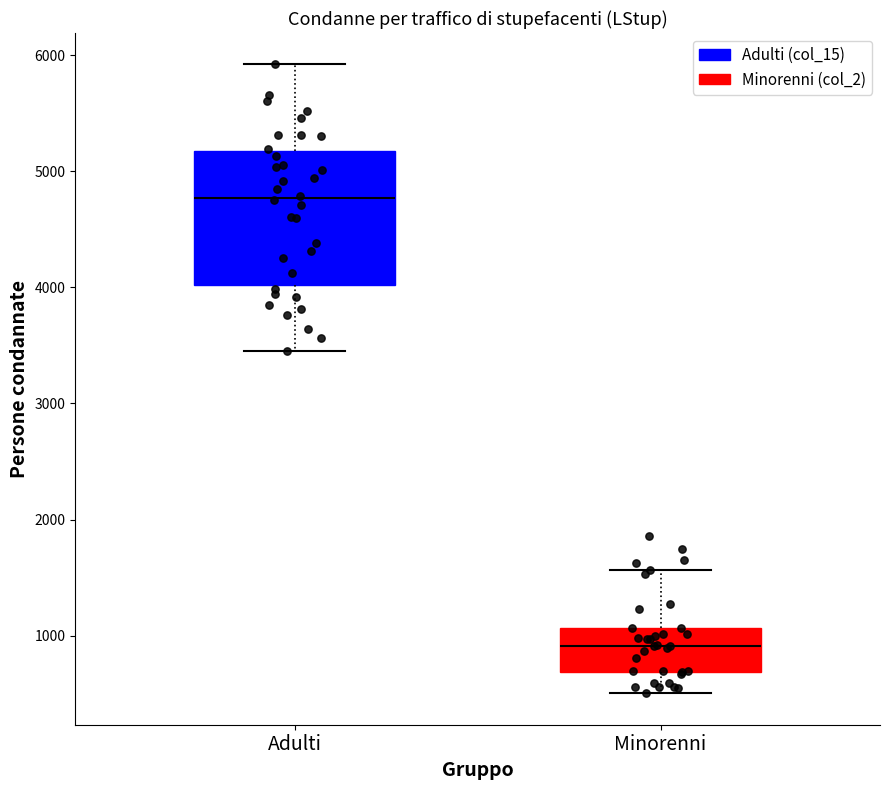

Reading left to right, transcribe this box plot: for each box, give where its median line is, the range the box spans, and where its two whiskers end, as read against the y-axis. The values are not printed on the chart, so give them approximately, as read against the axis.

Adulti: median 4800, box 4000 to 5200, whiskers 3400 to 5900
Minorenni: median 900, box 700 to 1100, whiskers 500 to 1600